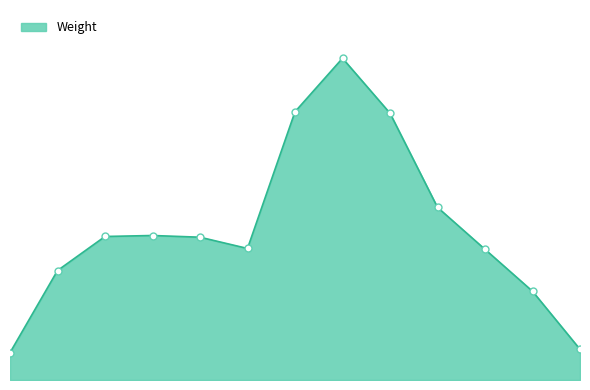

What is the greatest value displayed?

0.2